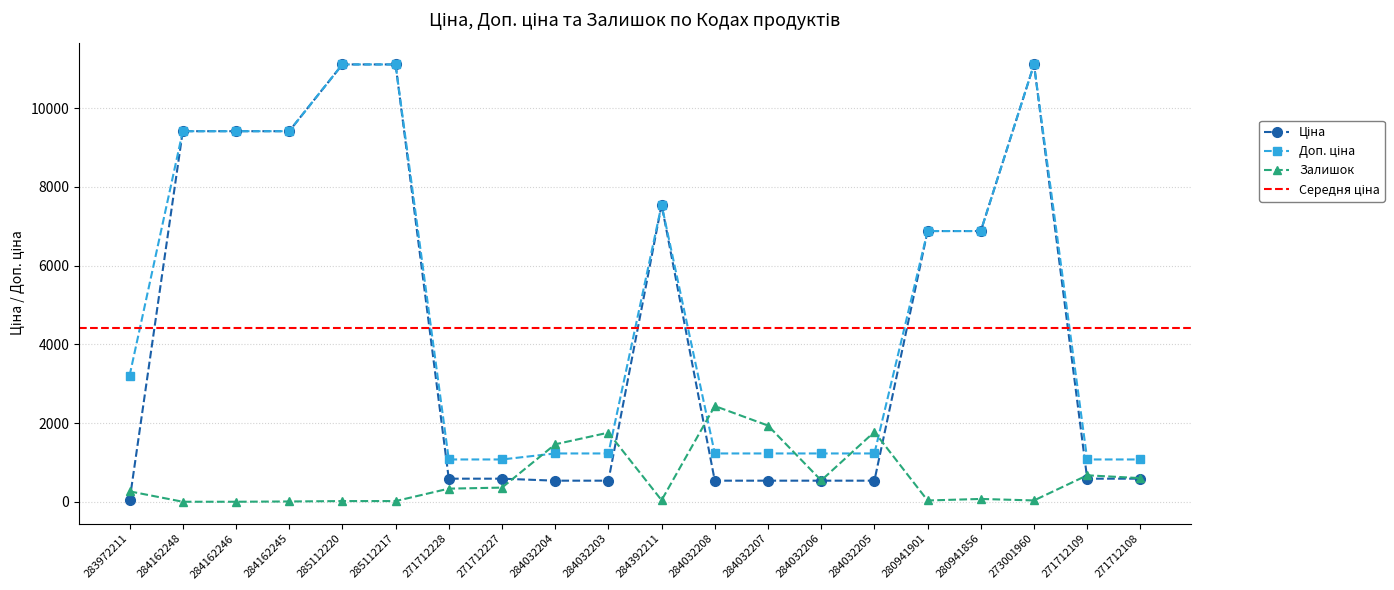

What is the label of the 4th point from the right?

280941856